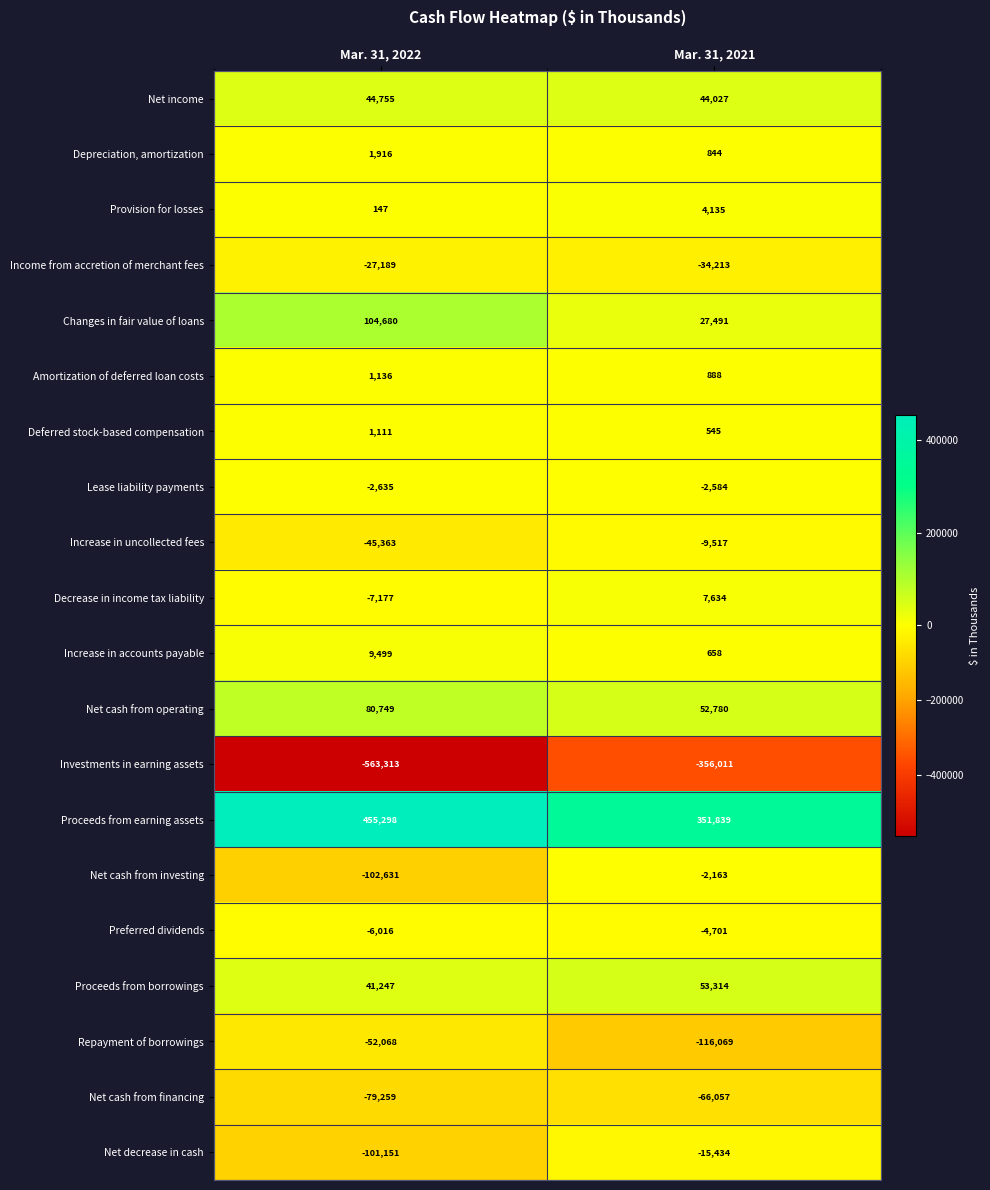

What is the smallest value displayed?

-563313